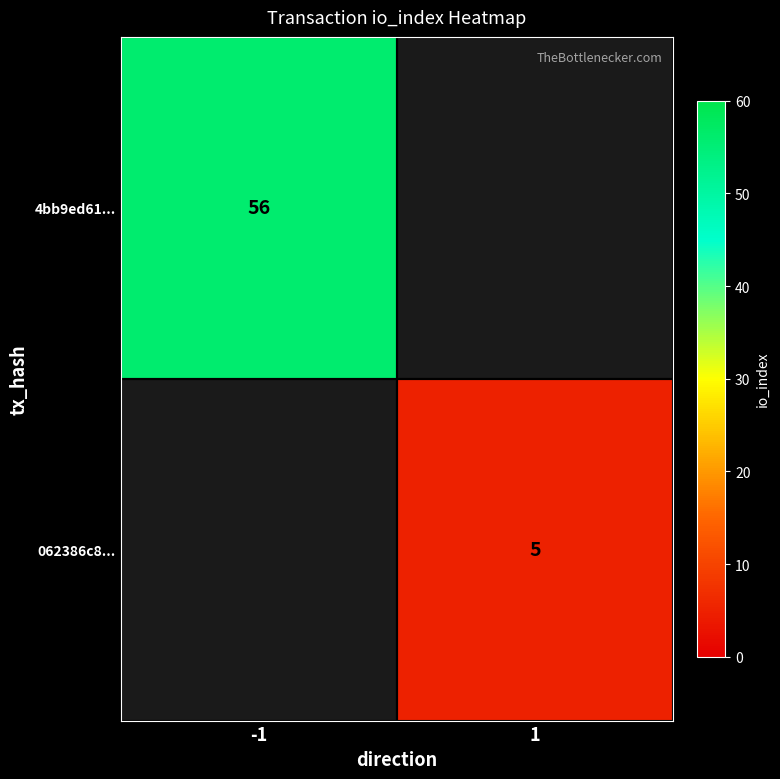

Which has a higher value, 1 or -1?

-1